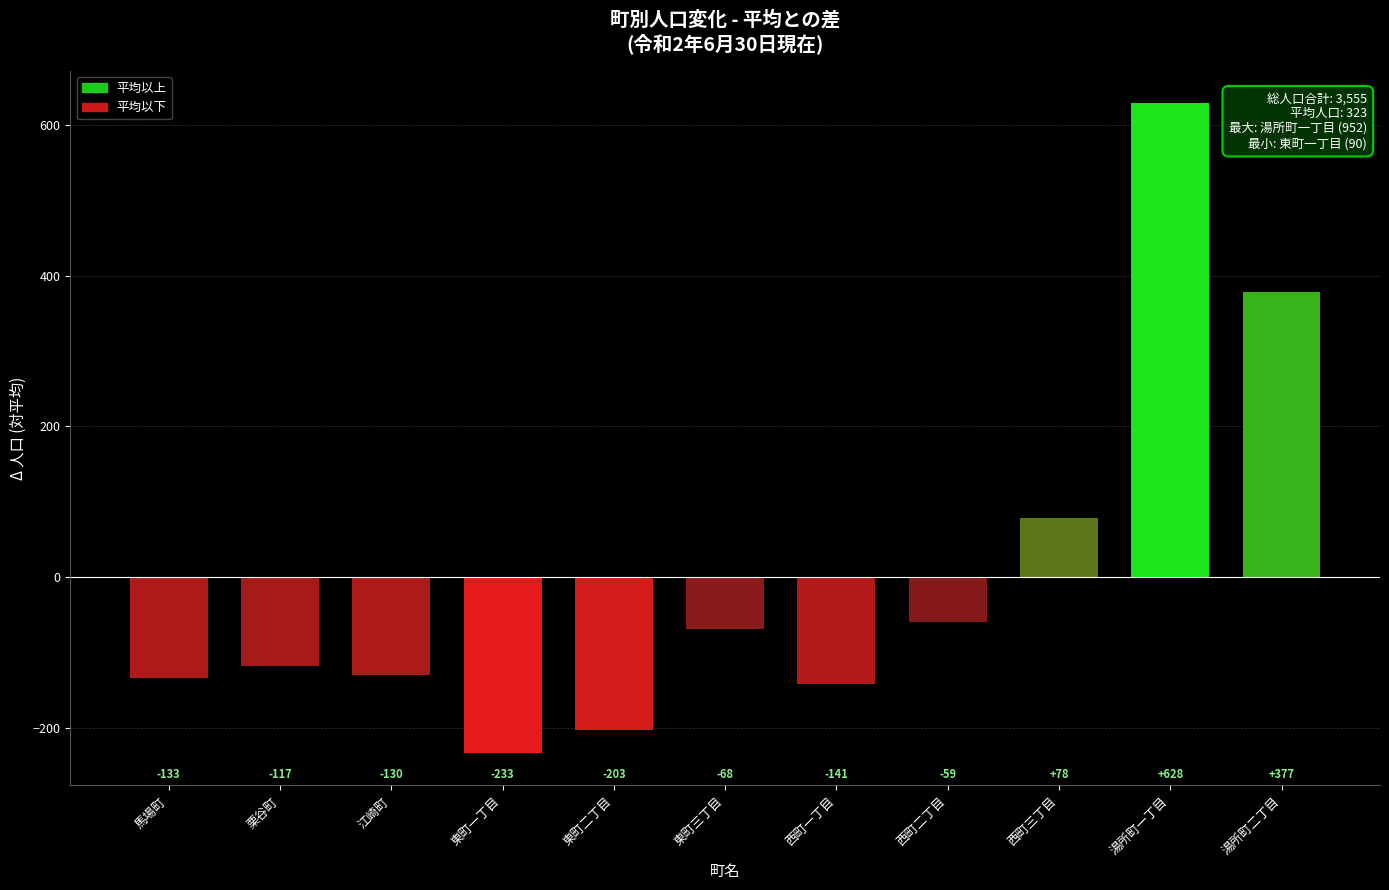

What is the minimum value shown in the chart?

-233.2